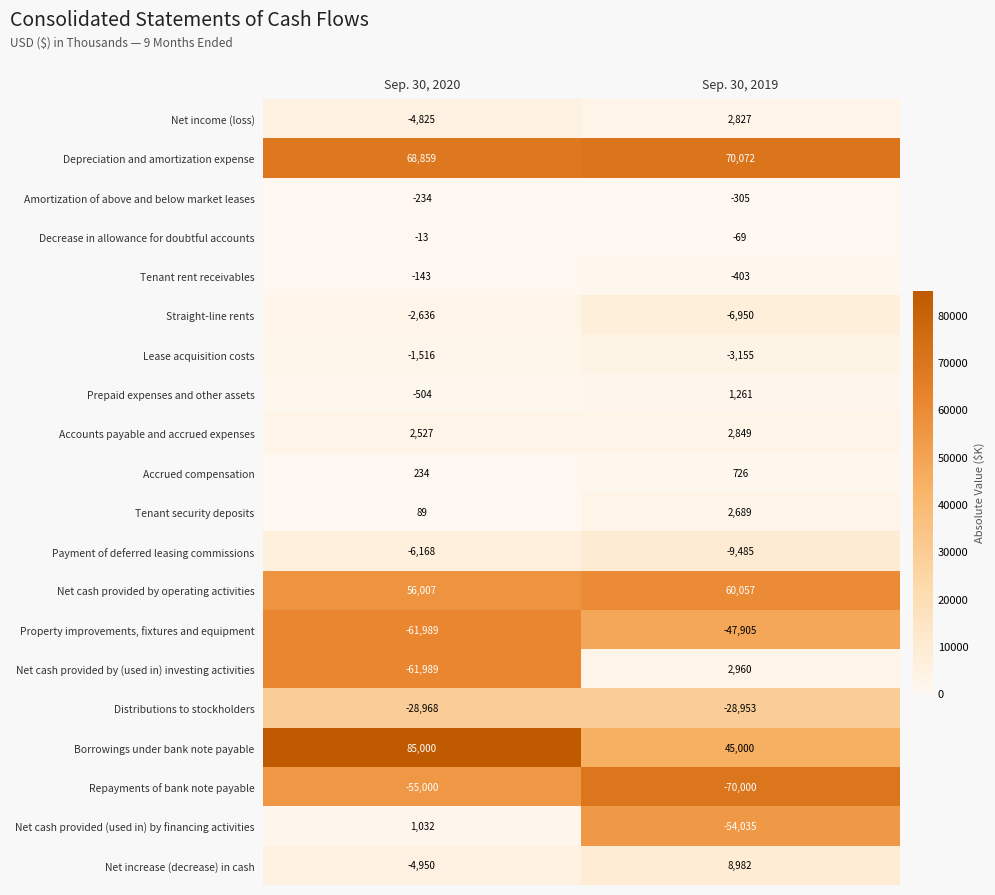

What value does the Repayments of bank note payable series have at Sep. 30, 2020?

-55000